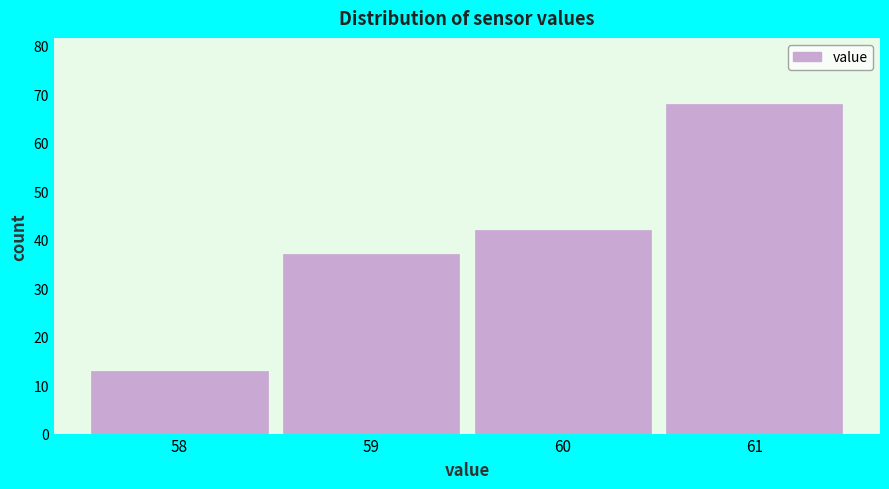

What is the height of the bar covering 57.5 to 58.5 on the x-axis? The values are not printed on the chart, so give them approximately, as read against the axis.

13